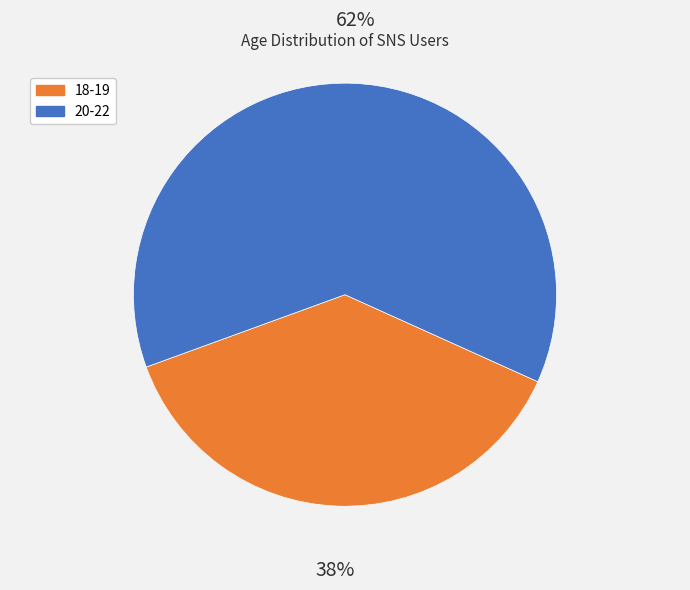

To the nearest percent, what percentage of the pie is 18-19?

38%